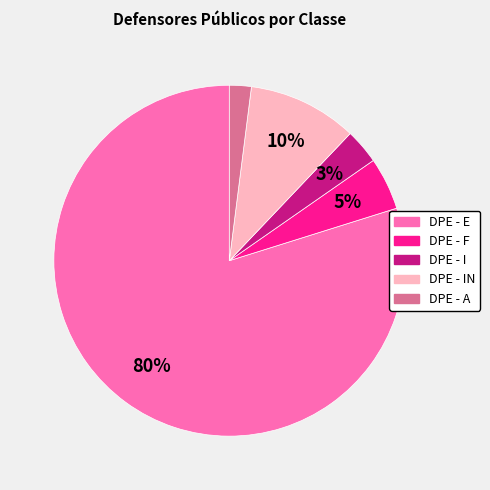

To the nearest percent, what is the average slice percentage?

20%